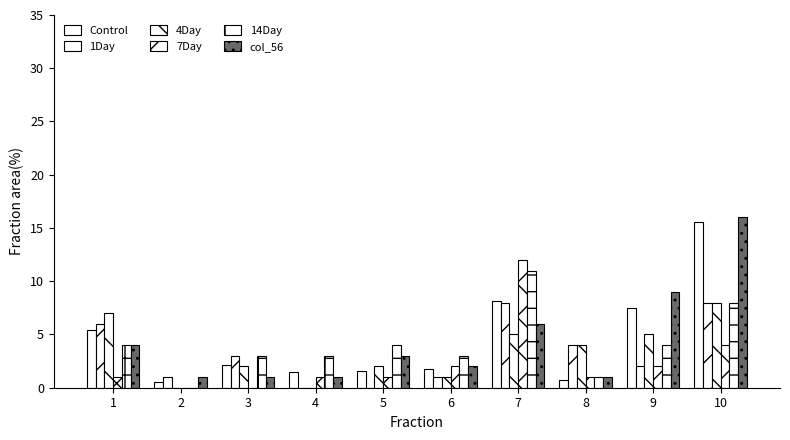

What is the sum of all col_56 values?

44.0